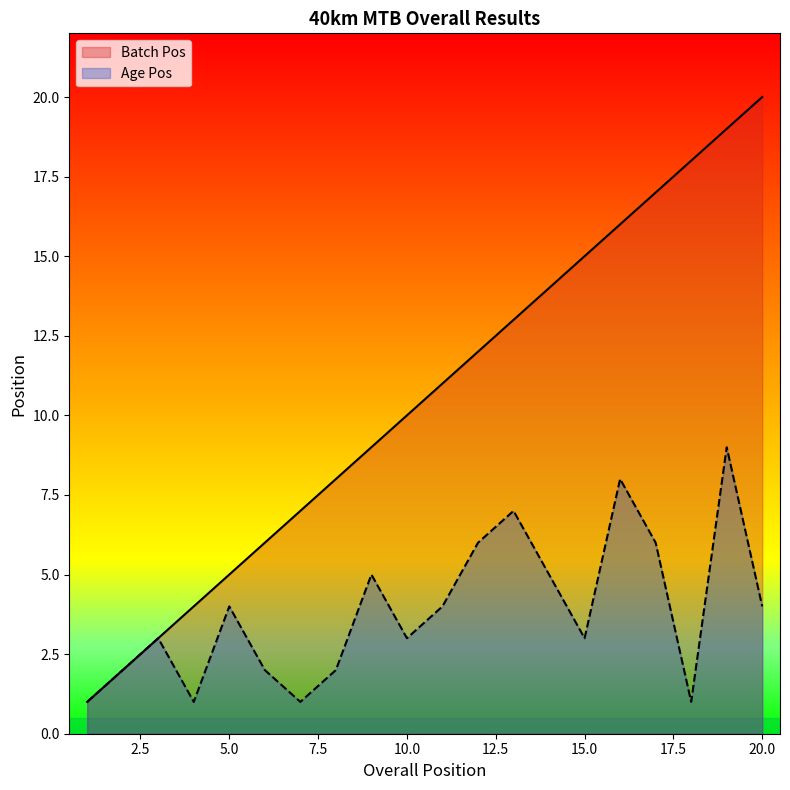

Which category has the lowest value in the Batch Pos series?

1